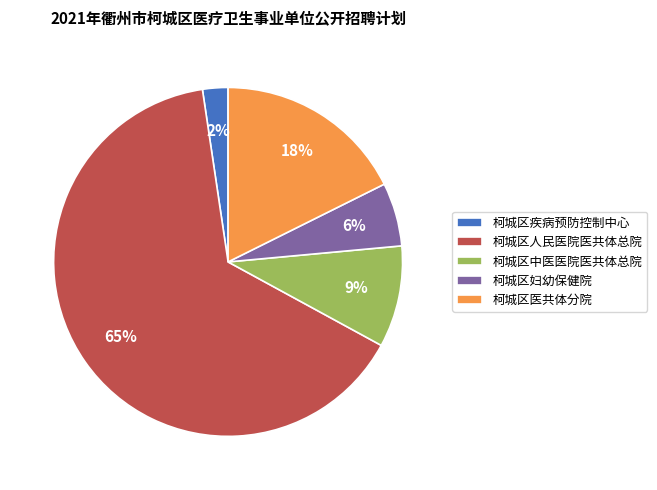

Which slice represents more than half of the pie?

柯城区人民医院医共体总院